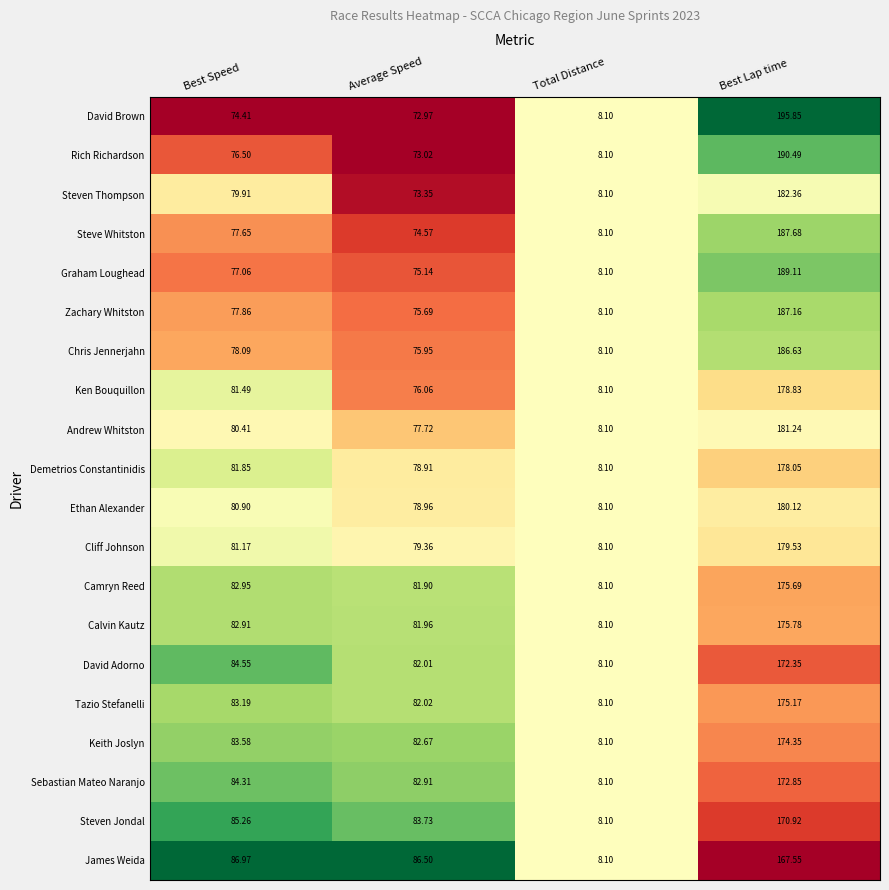

At which category does the chart reach its peak across all series?

Best Lap time